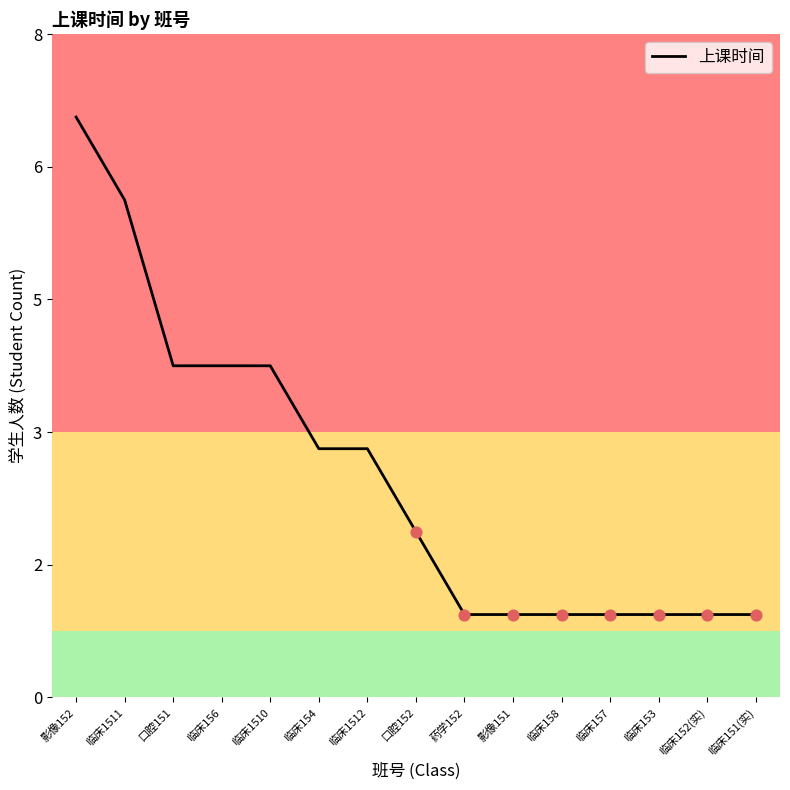

Between 口腔152 and 影像151, which is larger?

口腔152